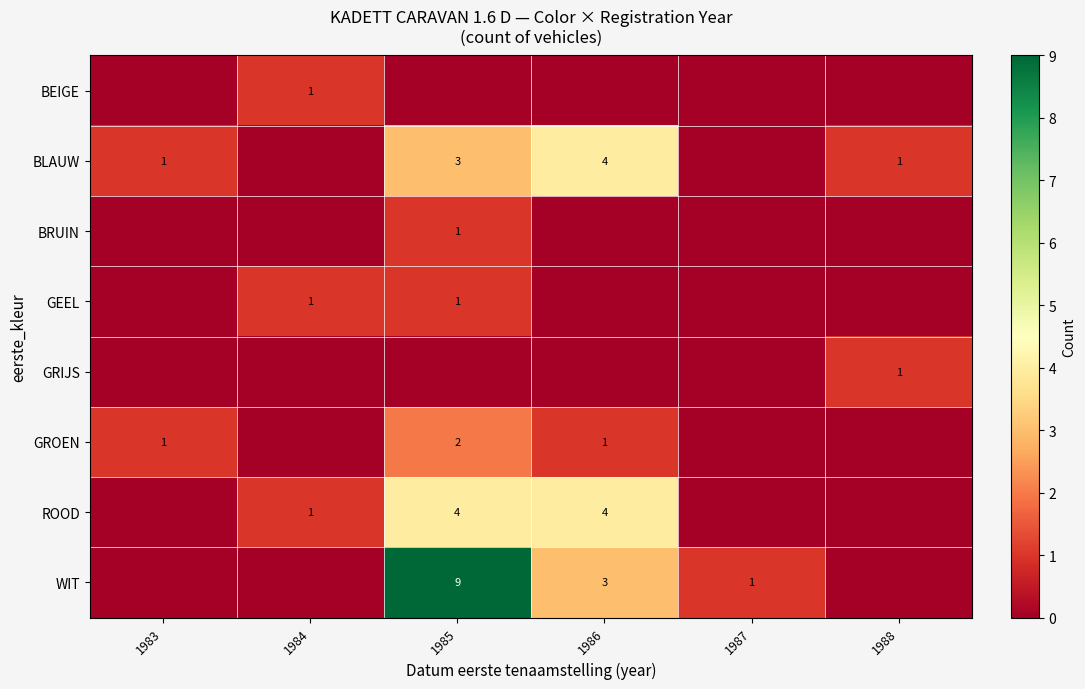

The WIT series shows 3 at 1985. True or false?

False